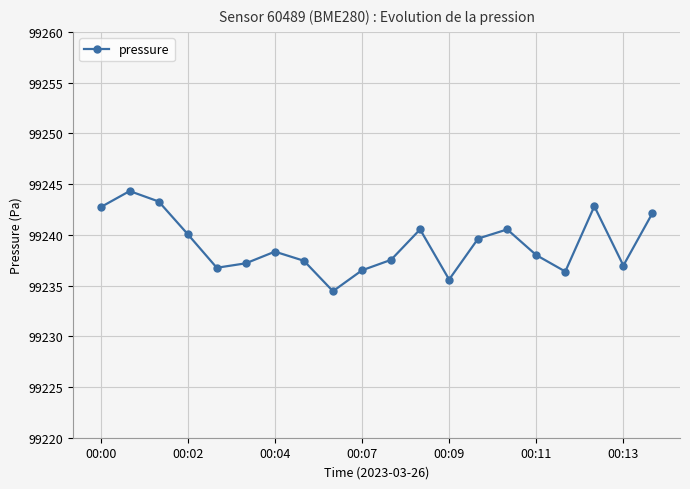

What is the value of the 11th point from the left?

99237.5